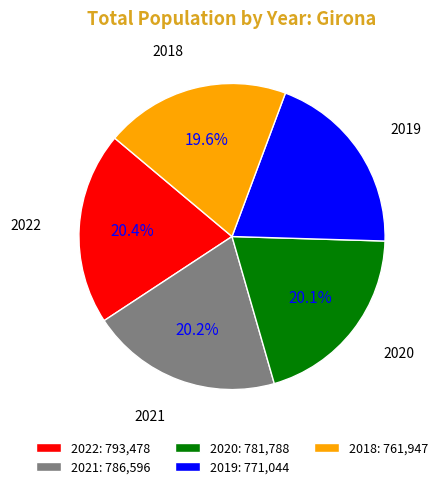

Is the sum of 2021 and 2018 greater than half?

No